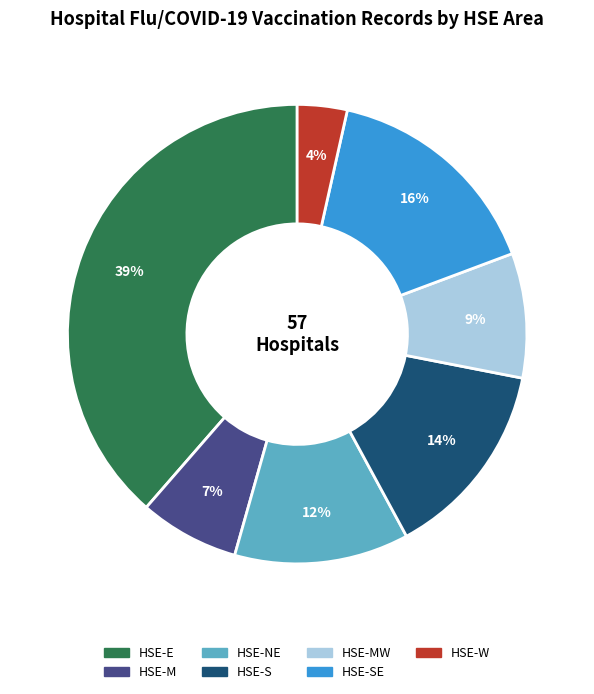

Is there a majority slice in this chart?

No